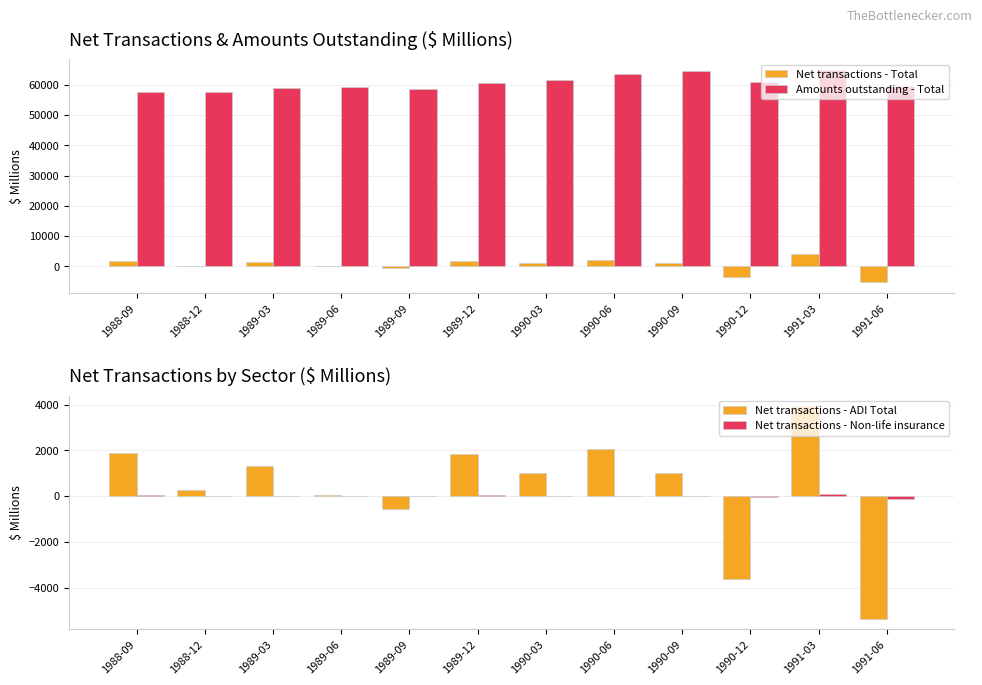

What is the sum of the Amounts outstanding - Total values at 1989-03 and 1991-03?

123998